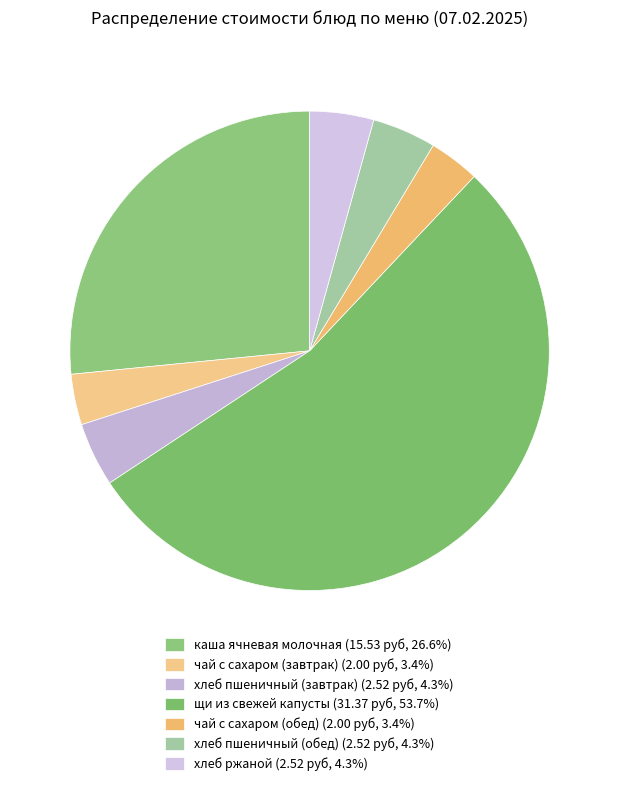

How many segments does this pie chart have?

7